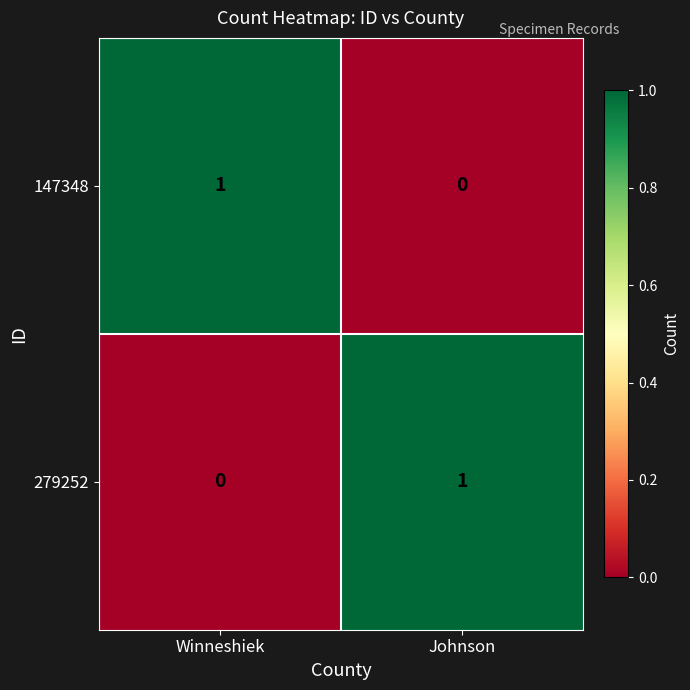

The 147348 series shows 1 at Winneshiek. True or false?

True